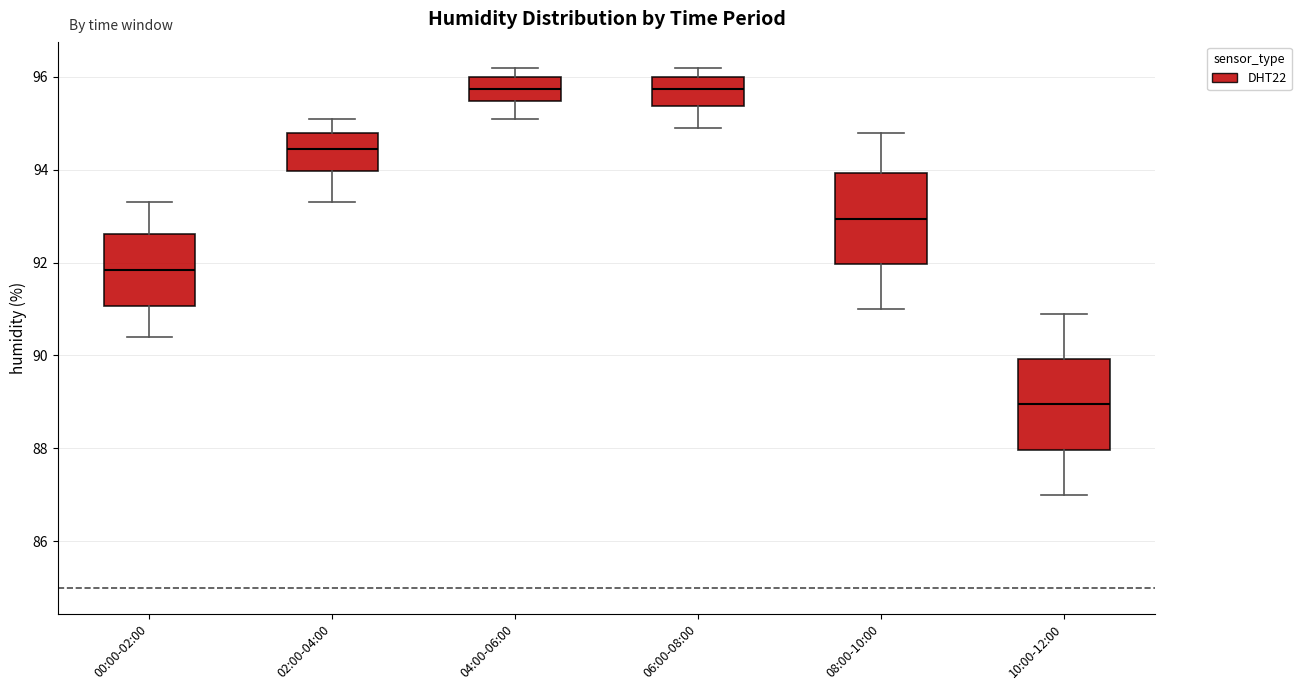

Which box's median line is the lowest?

10:00-12:00